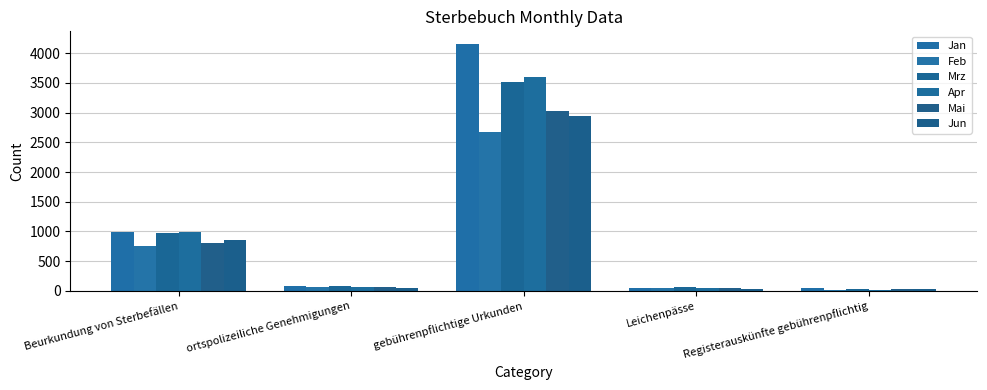

True or false: Apr has a value of 23 at Registerauskünfte gebührenpflichtig.

True